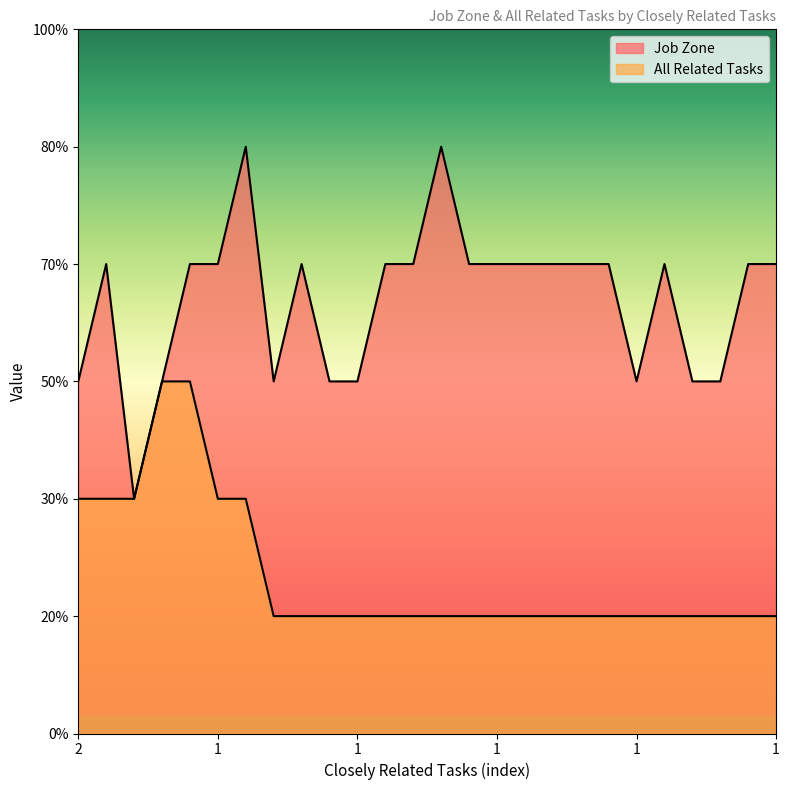

Rank the series at 1 from highest to lowest value.

Job Zone, All Related Tasks